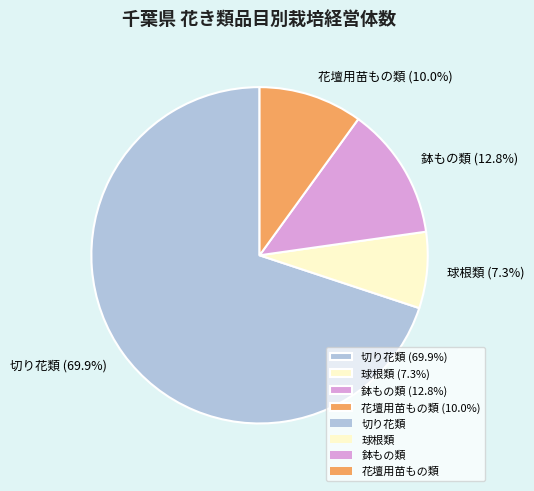

Combined, what portion of the pie is 鉢もの類 and 球根類?

20.1%